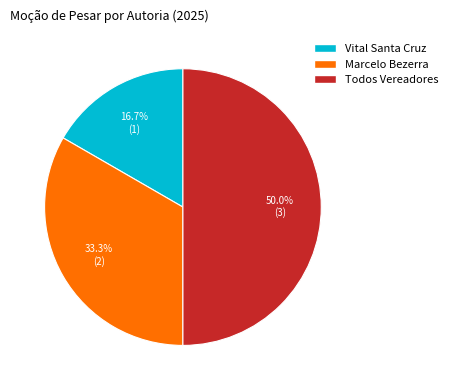

How many segments does this pie chart have?

3